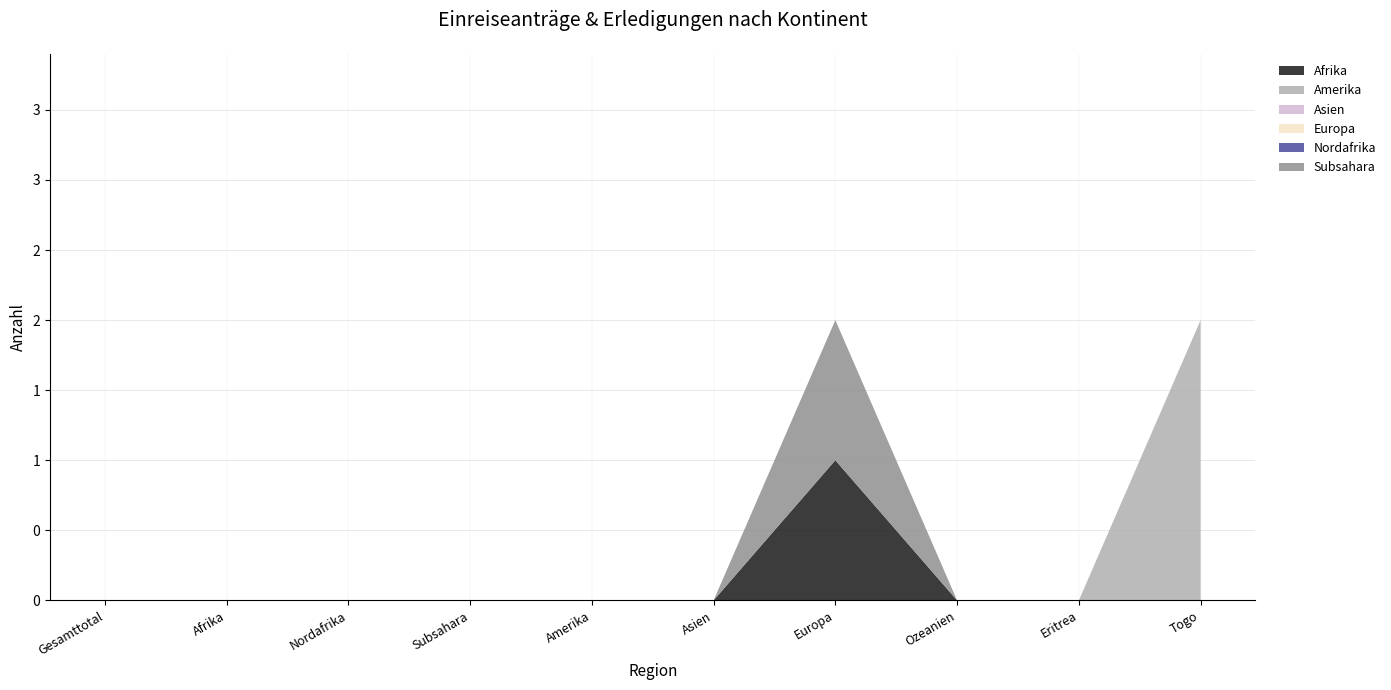

Reading left to right, extract all data points from this chart.

Afrika: Gesamttotal=0	Afrika=0	Nordafrika=0	Subsahara=0	Amerika=0	Asien=0	Europa=1	Ozeanien=0	Eritrea=0	Togo=0
Amerika: Gesamttotal=0	Afrika=0	Nordafrika=0	Subsahara=0	Amerika=0	Asien=0	Europa=0	Ozeanien=0	Eritrea=0	Togo=2
Asien: Gesamttotal=0	Afrika=0	Nordafrika=0	Subsahara=0	Amerika=0	Asien=0	Europa=0	Ozeanien=0	Eritrea=0	Togo=0
Europa: Gesamttotal=0	Afrika=0	Nordafrika=0	Subsahara=0	Amerika=0	Asien=0	Europa=0	Ozeanien=0	Eritrea=0	Togo=0
Nordafrika: Gesamttotal=0	Afrika=0	Nordafrika=0	Subsahara=0	Amerika=0	Asien=0	Europa=0	Ozeanien=0	Eritrea=0	Togo=0
Subsahara: Gesamttotal=0	Afrika=0	Nordafrika=0	Subsahara=0	Amerika=0	Asien=0	Europa=1	Ozeanien=0	Eritrea=0	Togo=0